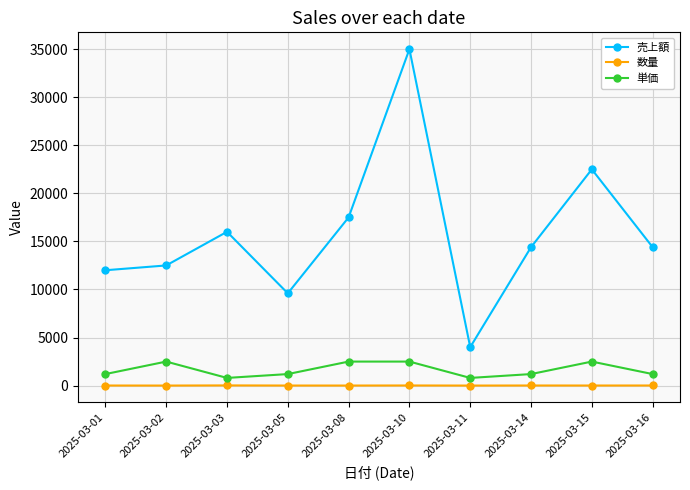

What is the difference between the 売上額 values at 2025-03-10 and 2025-03-05?

25400